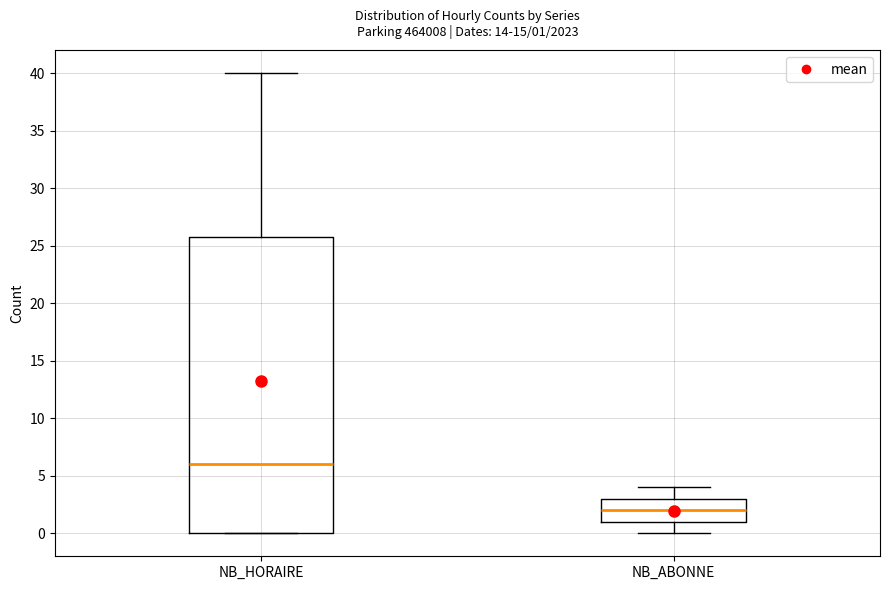

Which box's median line is the highest?

NB_HORAIRE